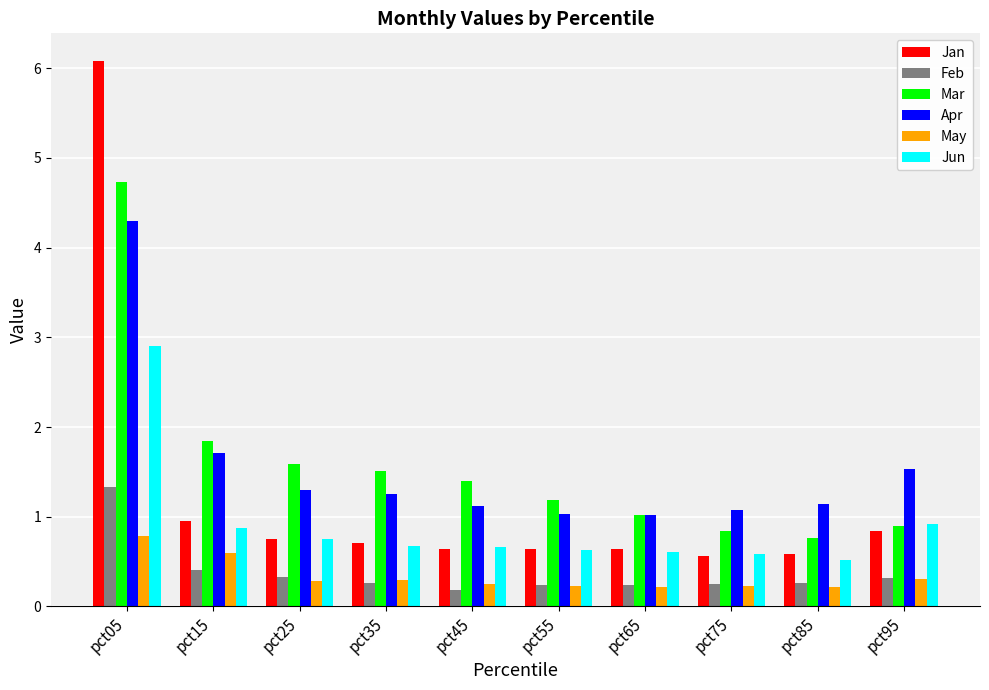

What is the minimum value for Jun?

0.5